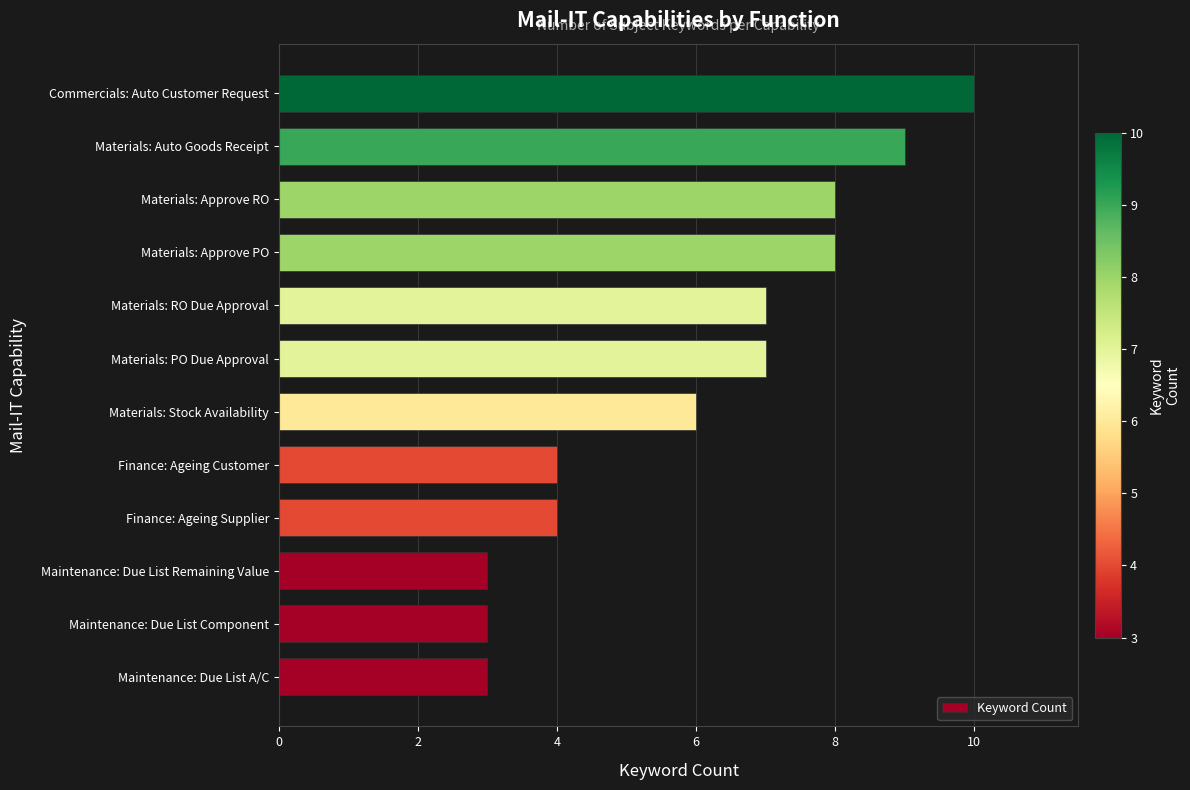

What is the ratio of the value at Materials: Auto Goods Receipt to the value at Maintenance: Due List A/C?

3.0